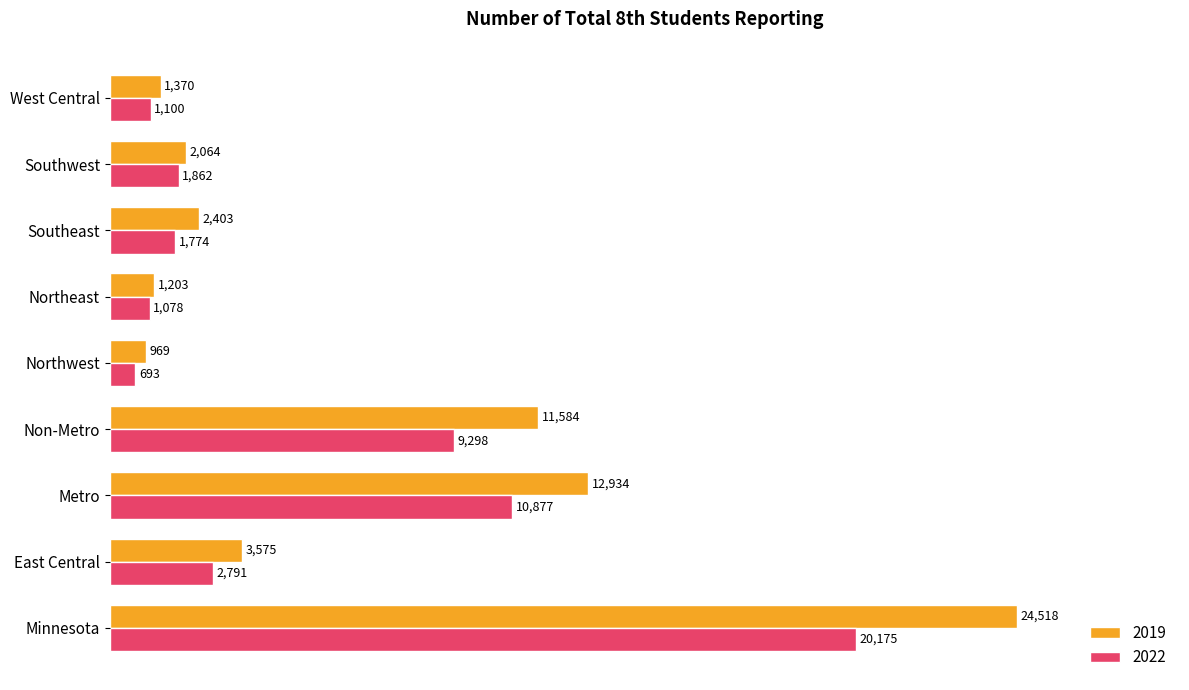

What is the difference between the maximum and minimum values in the 2019 series?

23549